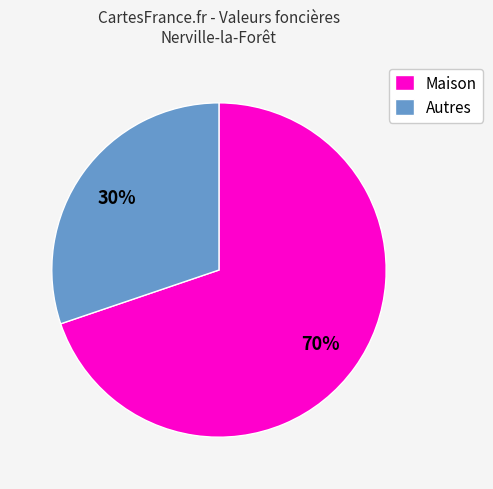

Count the number of slices in the pie.

2